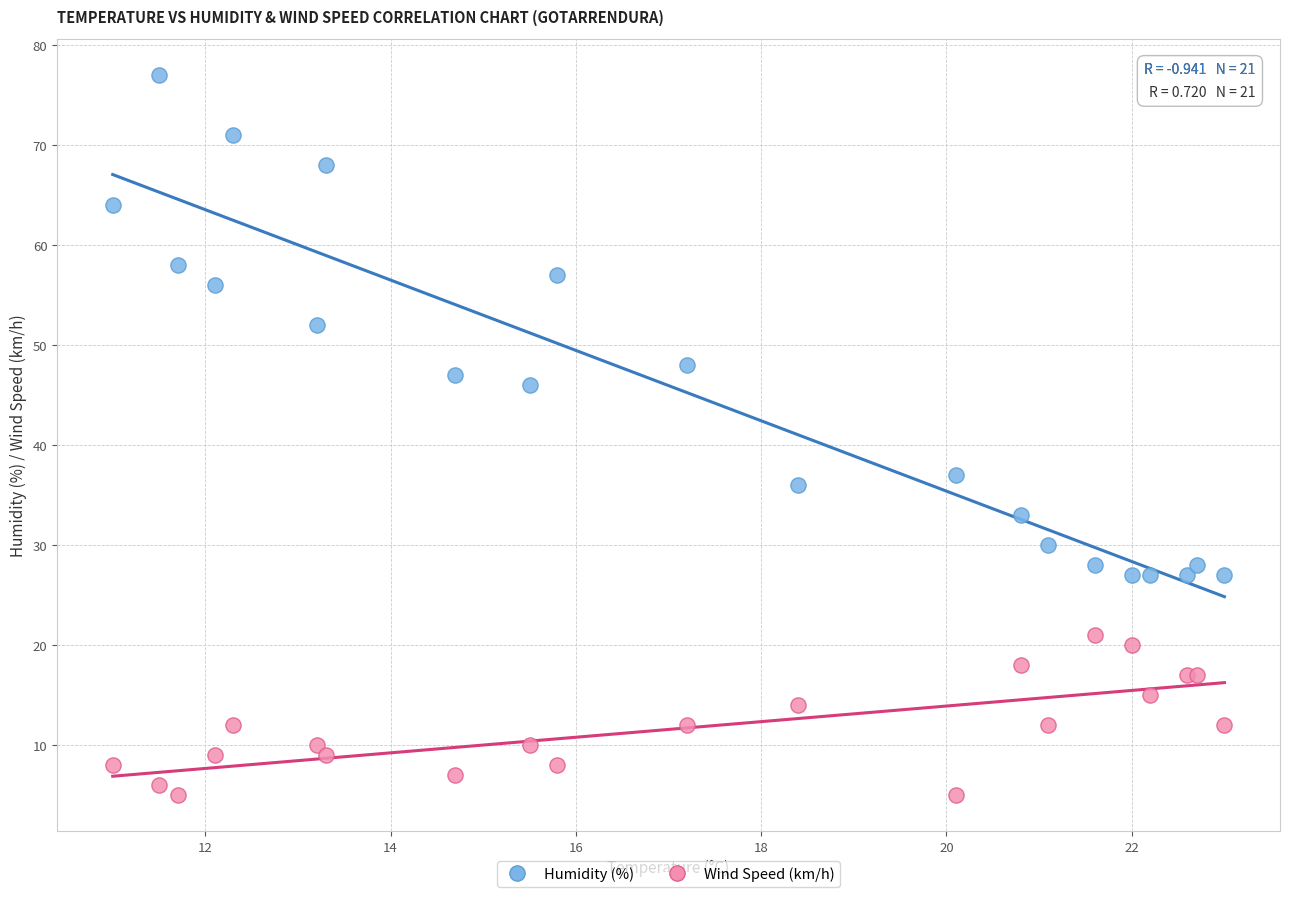

Which series contains the highest Y value?

Humidity (%)